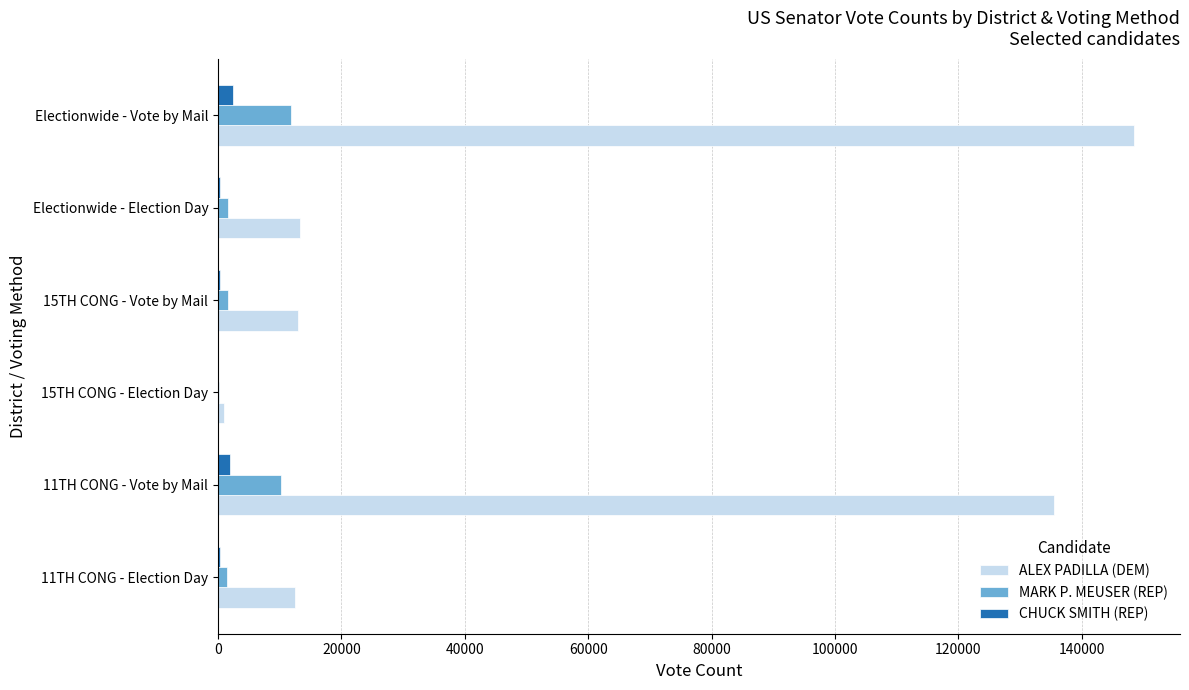

Which series has the largest total across all categories?

ALEX PADILLA (DEM)